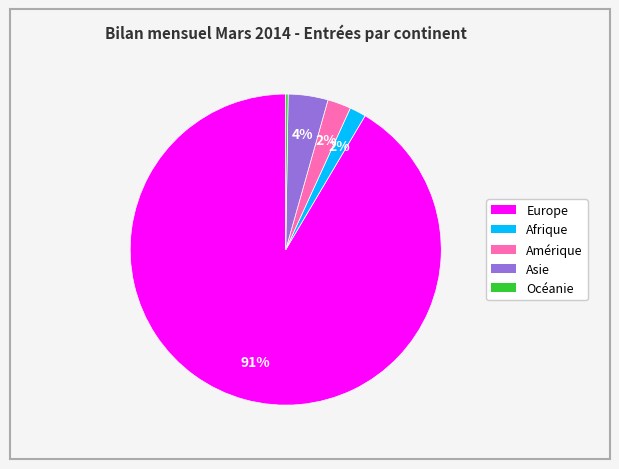

Which has a higher value, Asie or Europe?

Europe